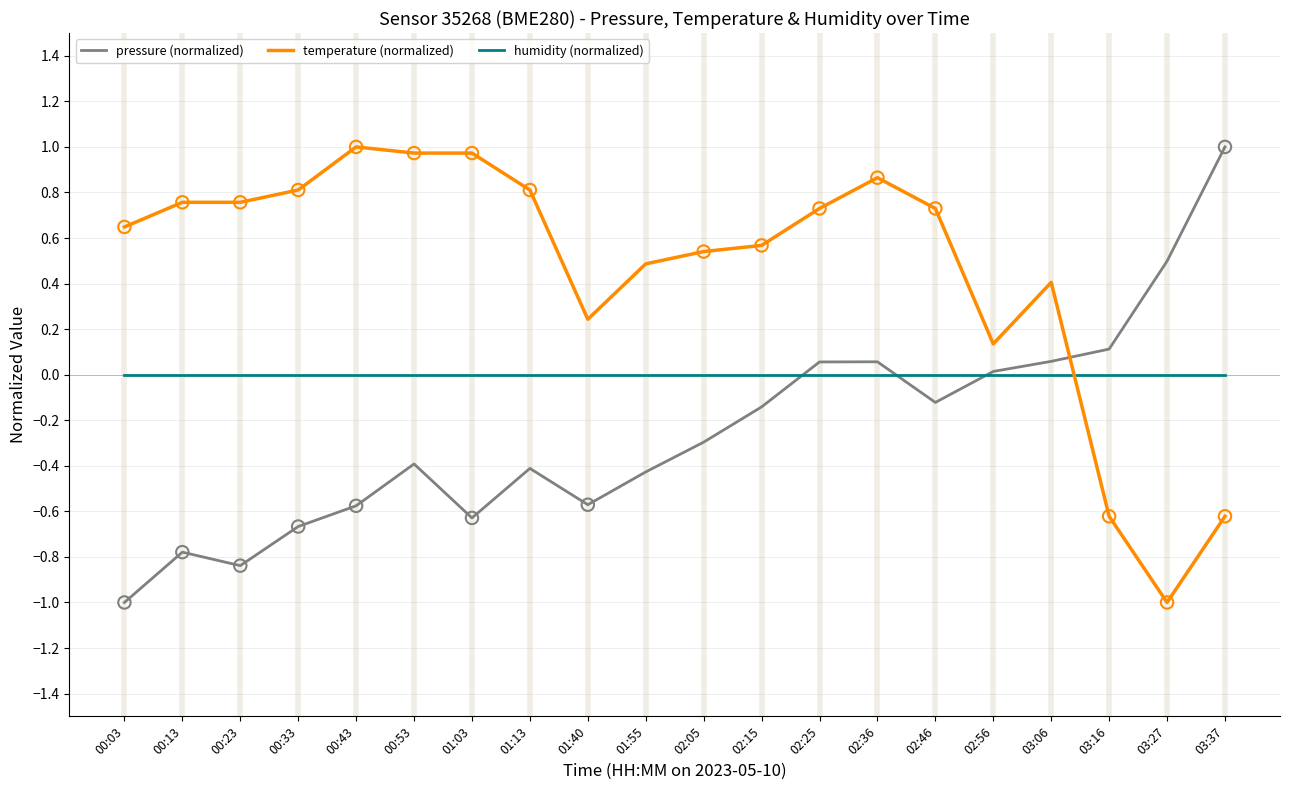

Is the value of pressure (normalized) at 00:23 greater than the value of temperature (normalized) at 00:13?

No